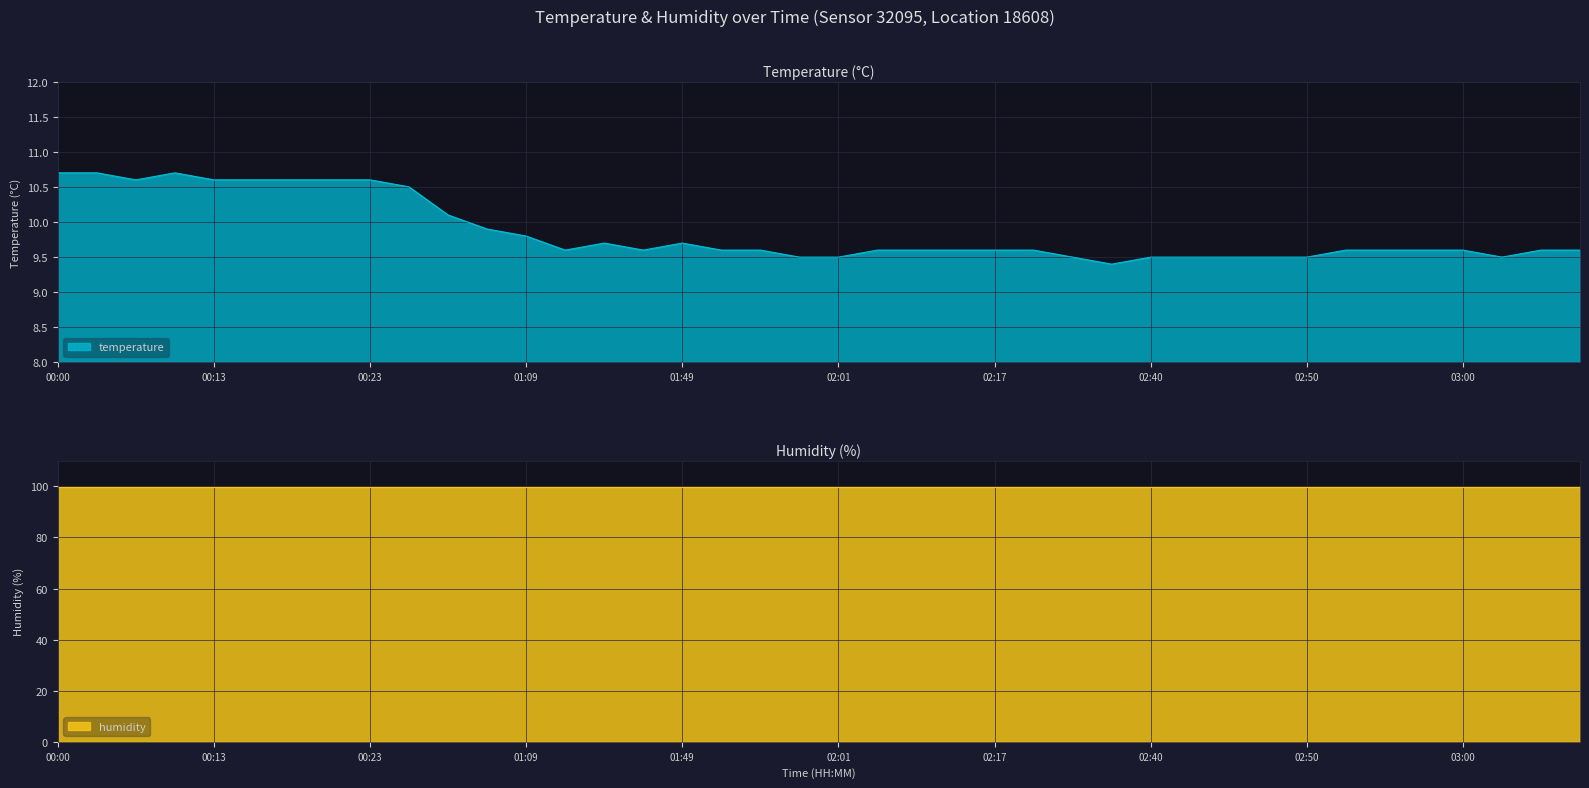

How many points are higher than both their immediate neighbors (excluding endpoints)?

3